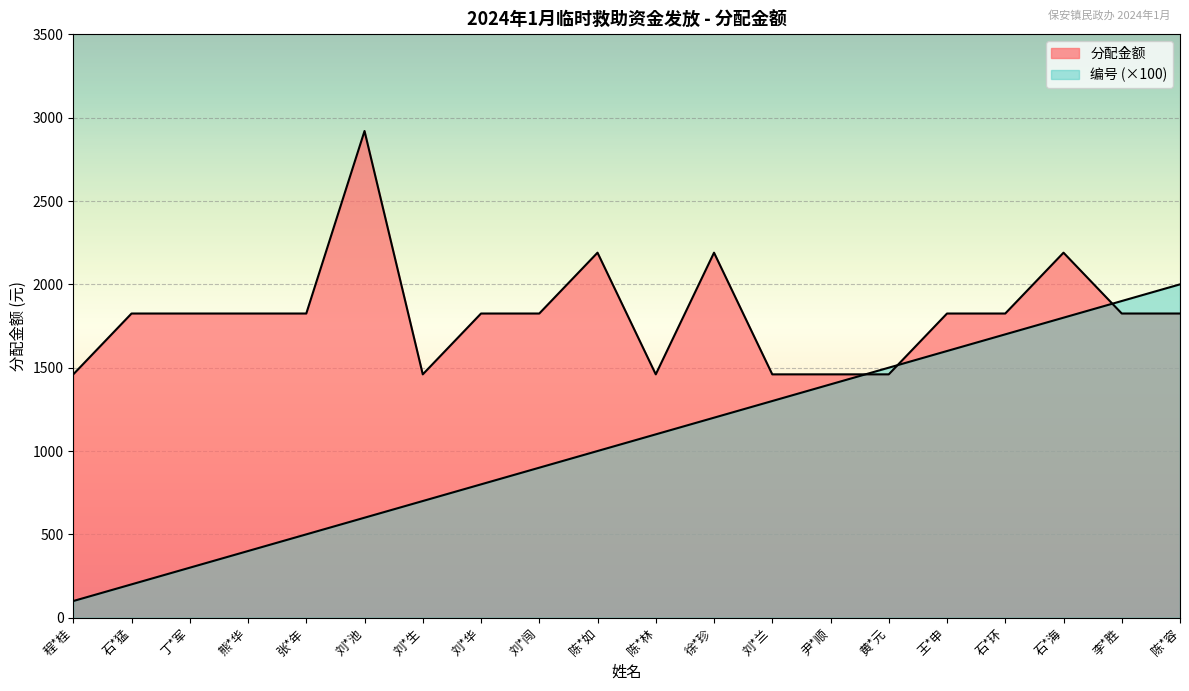

Reading left to right, transcribe all the data shown in this chart.

分配金额: 程*桂=1460	石*猛=1825	丁*军=1825	熊*华=1825	张*年=1825	刘*池=2920	刘*生=1460	刘*华=1825	刘*闯=1825	陈*如=2190	陈*林=1460	徐*珍=2190	刘*兰=1460	尹*顺=1460	黄*元=1460	王*申=1825	石*环=1825	石*海=2190	李*胜=1825	陈*容=1825
编号: 程*桂=100	石*猛=200	丁*军=300	熊*华=400	张*年=500	刘*池=600	刘*生=700	刘*华=800	刘*闯=900	陈*如=1000	陈*林=1100	徐*珍=1200	刘*兰=1300	尹*顺=1400	黄*元=1500	王*申=1600	石*环=1700	石*海=1800	李*胜=1900	陈*容=2000